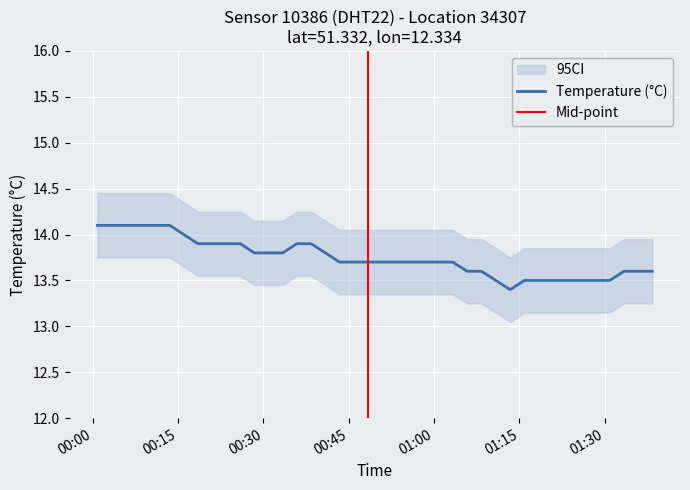

What is the highest value of the Temperature (°C) series?

14.1